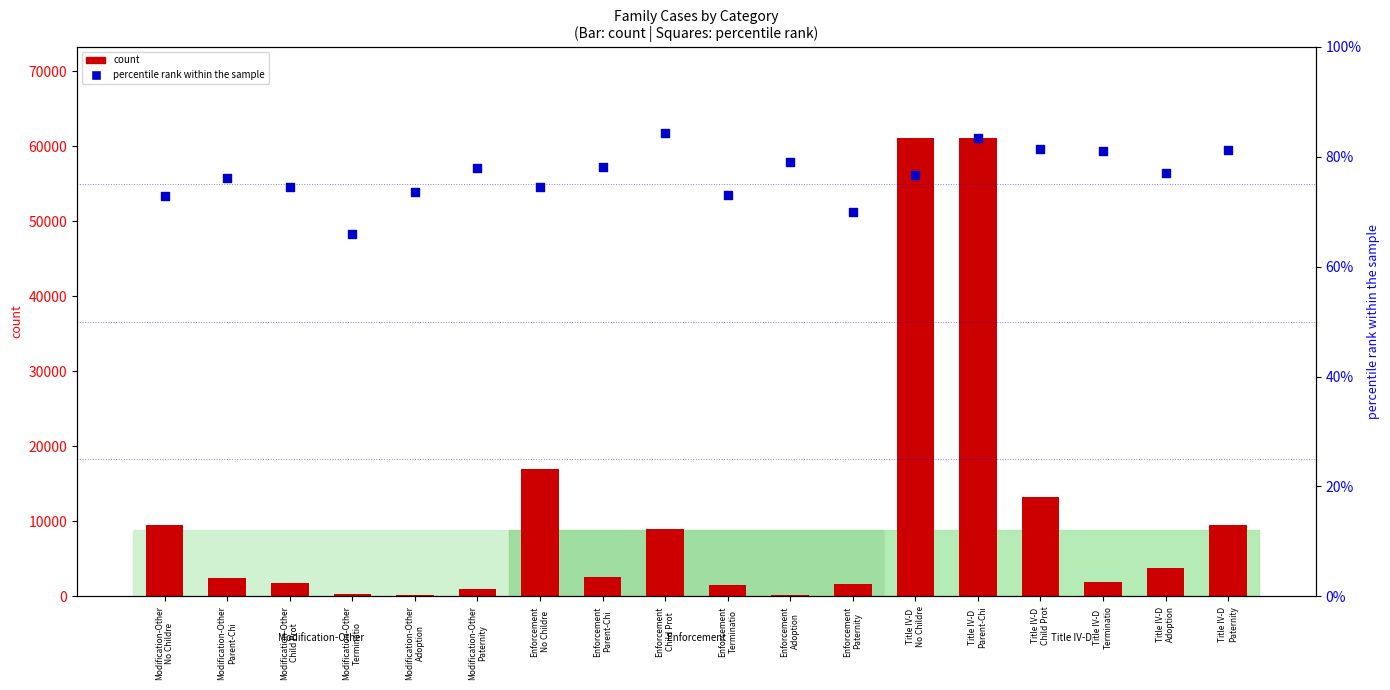

Which series has the widest spread of Y values?

count